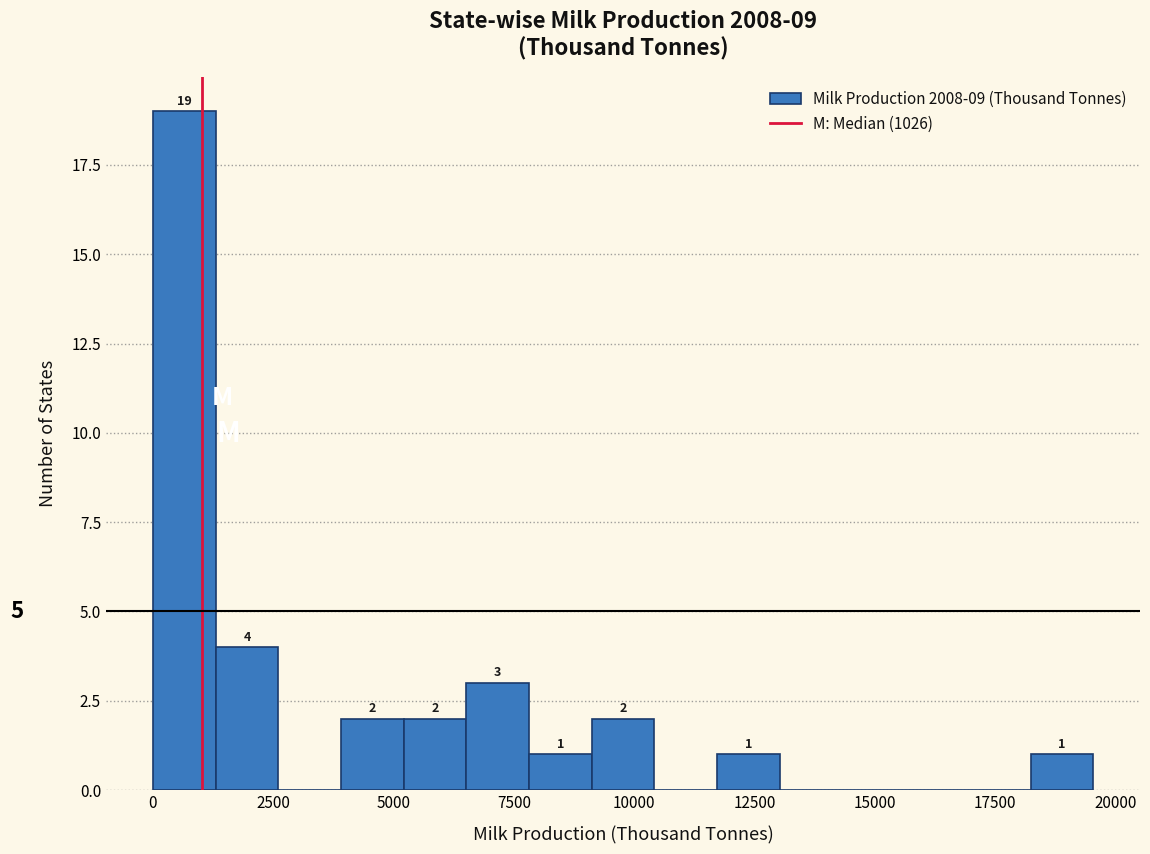

Read against the x-axis, roughly where is the centre of the tallest bar?

500